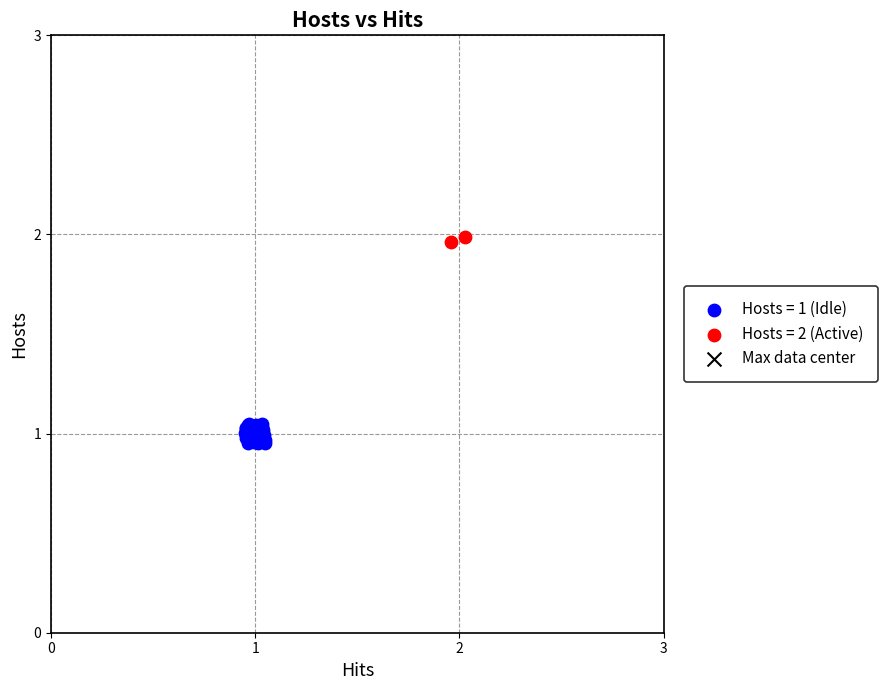

Which series has the widest spread of Y values?

Hosts = 1 (Idle)